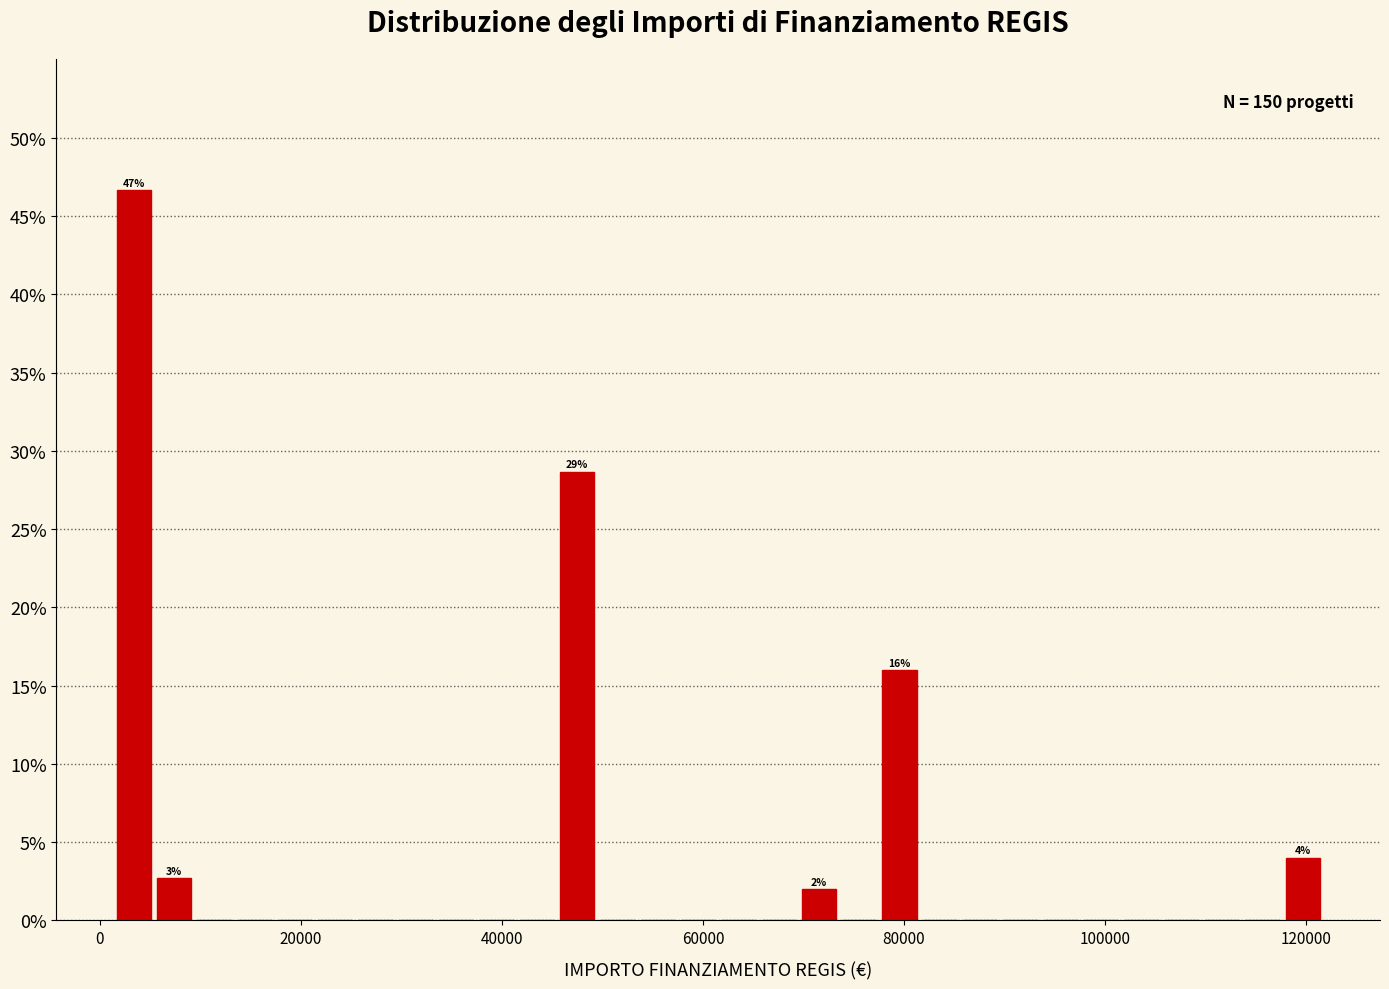

Read against the x-axis, roughly where is the centre of the tallest bar?

4000